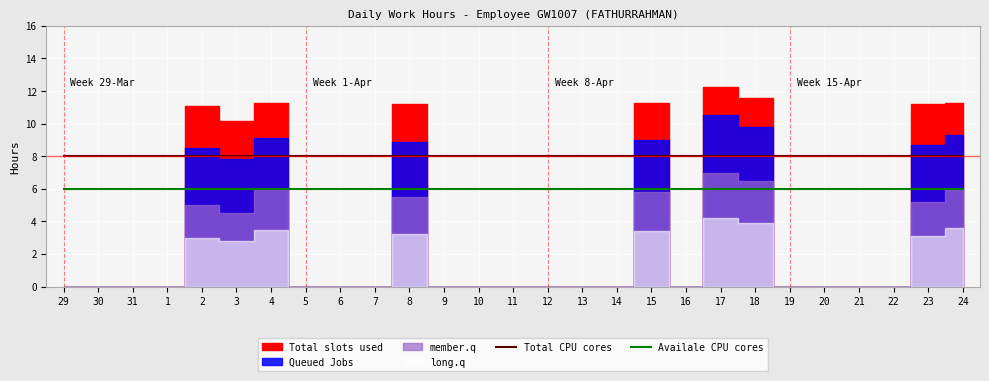

The Availale CPU cores series shows 4 at 24. True or false?

False